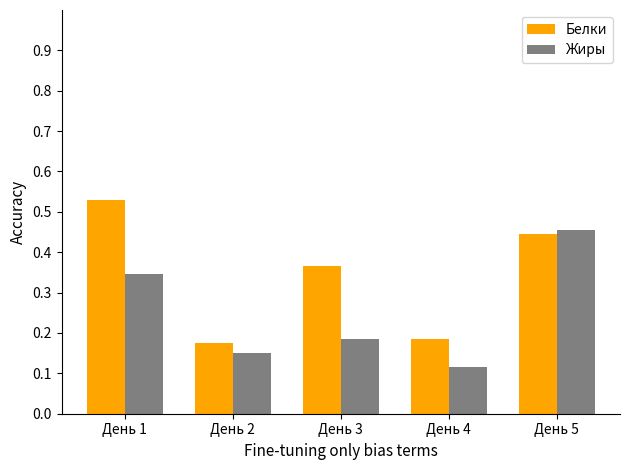

Count the Жиры values in the range 0 to 1.

5